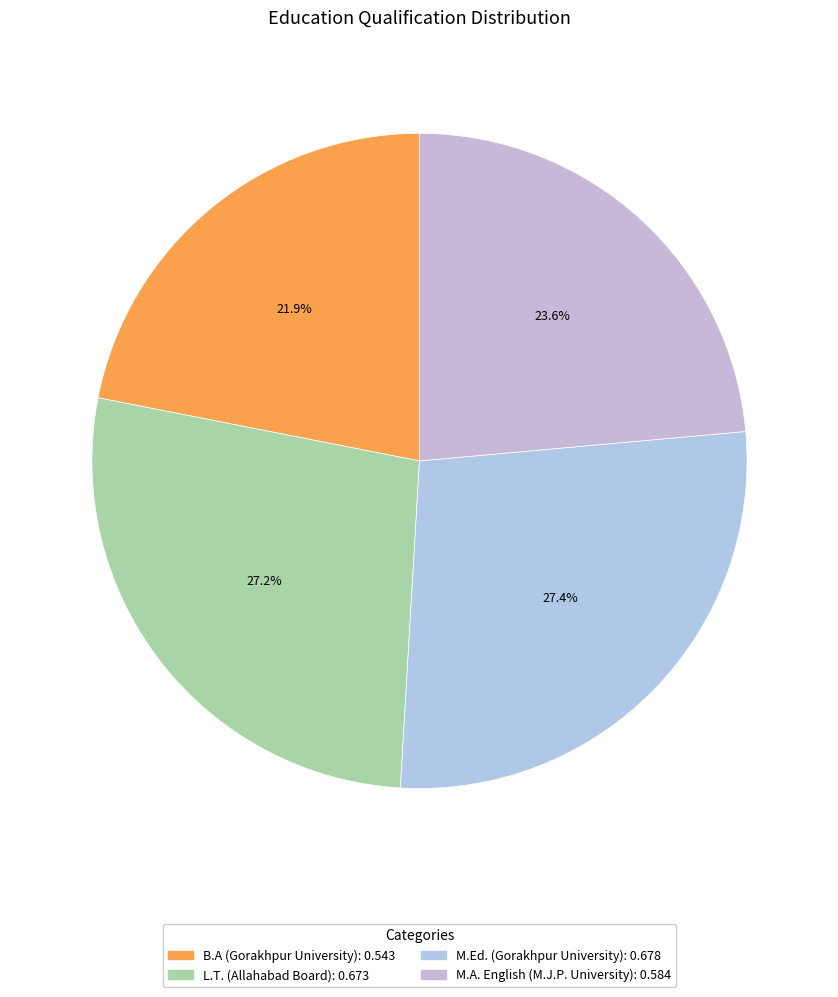

Do B.A (Gorakhpur University) and L.T. (Allahabad Board) together represent more than half of the pie?

No